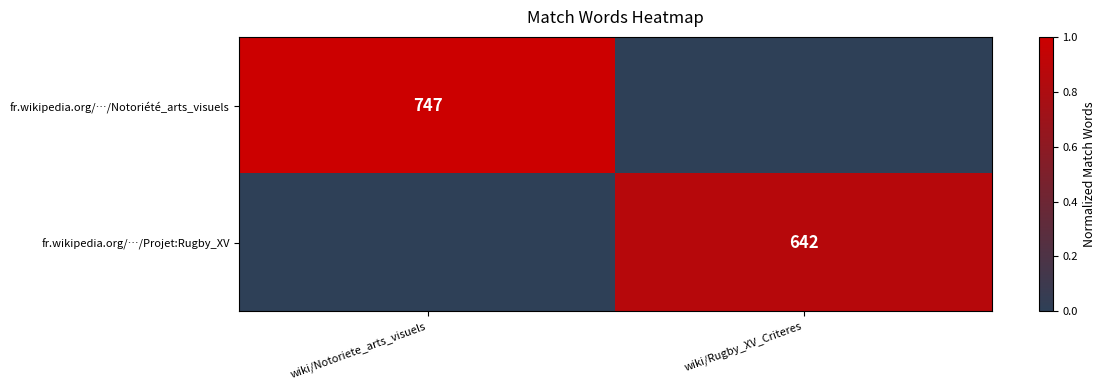

True or false: fr.wikipedia.org/…/Notoriété_arts_visuels has a value of 522 at wiki/Notoriete_arts_visuels.

False